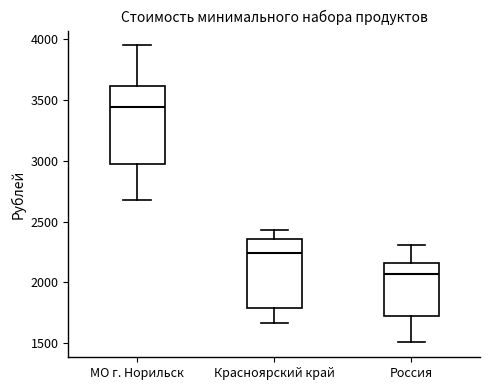

Reading left to right, transcribe this box plot: for each box, give where its median line is, the range the box spans, and where its two whiskers end, as read against the y-axis. The values are not printed on the chart, so give them approximately, as read against the axis.

МО г. Норильск: median 3450, box 2950 to 3600, whiskers 2700 to 3950
Красноярский край: median 2250, box 1800 to 2350, whiskers 1650 to 2450
Россия: median 2050, box 1750 to 2150, whiskers 1500 to 2300